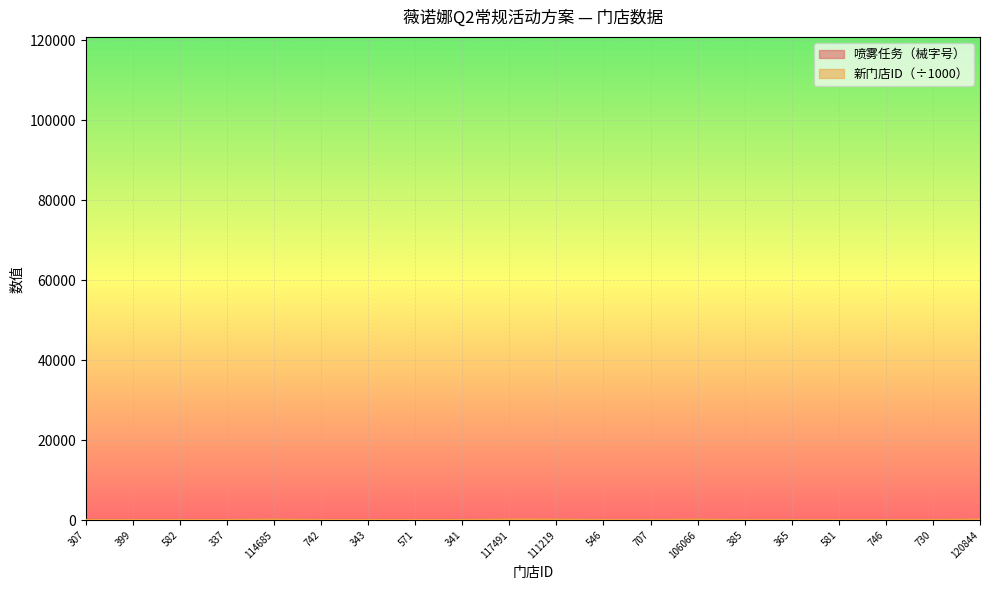

List the series in order of their peak value, highest first.

新门店ID, 喷雾任务（械字号）